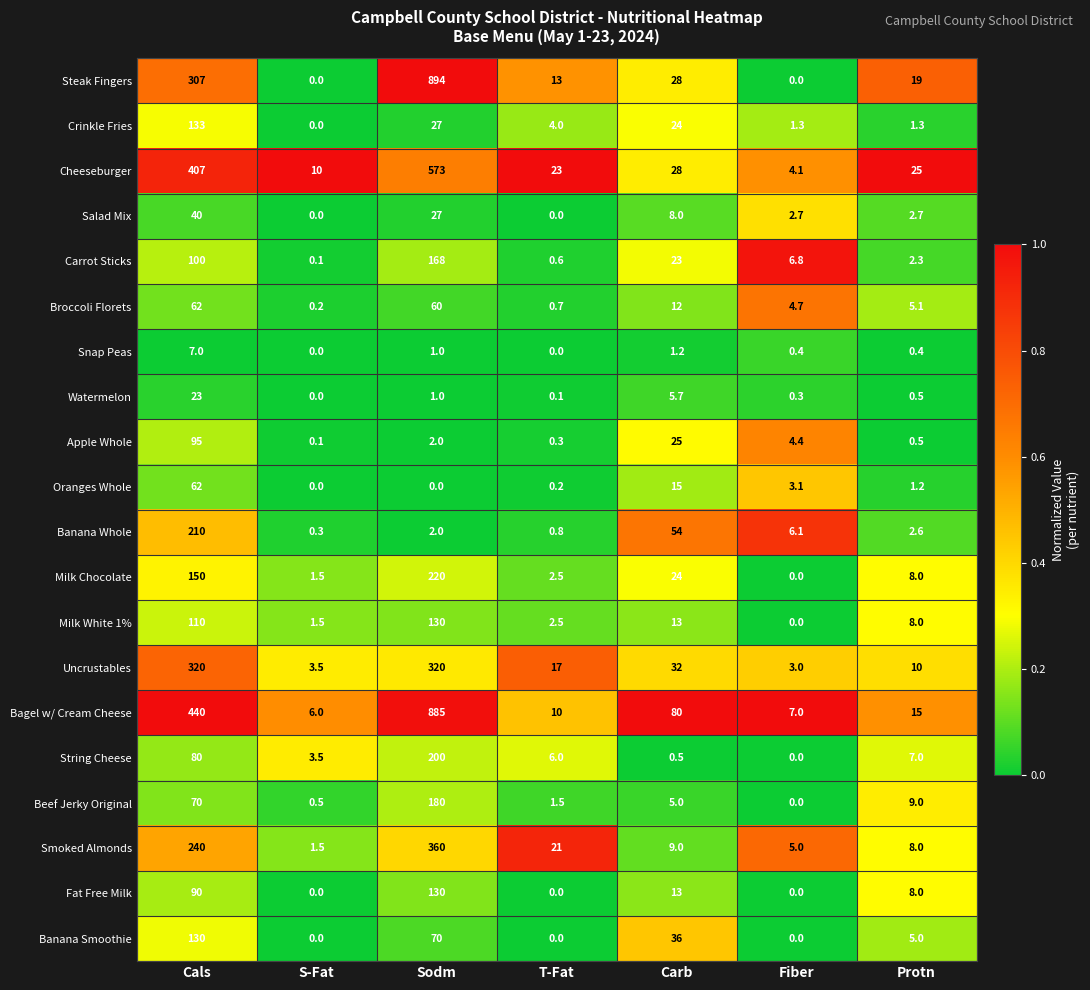

Which category has the highest value in the Fat Free Milk series?

Sodm